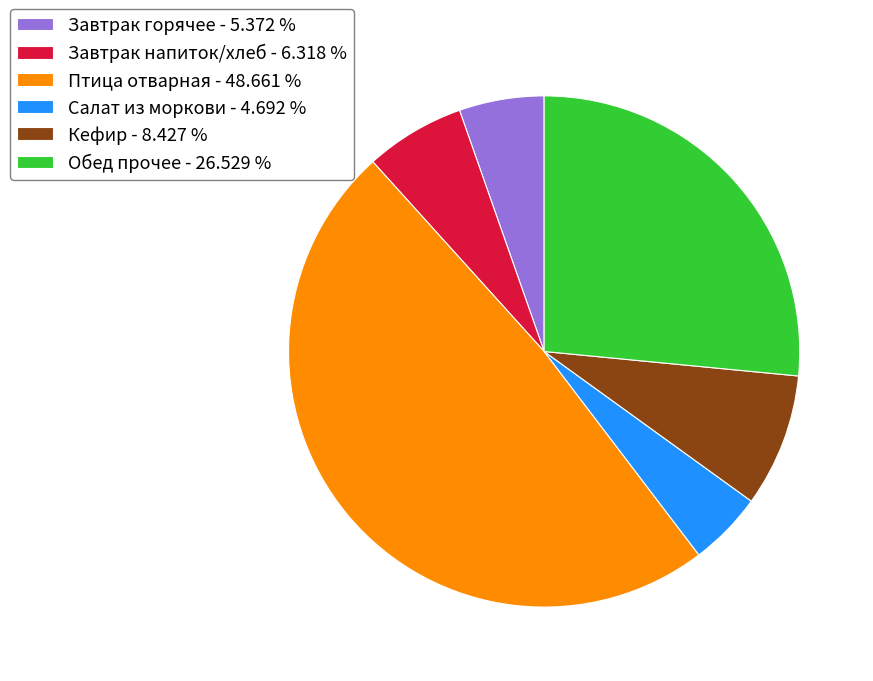

Is there a majority slice in this chart?

No